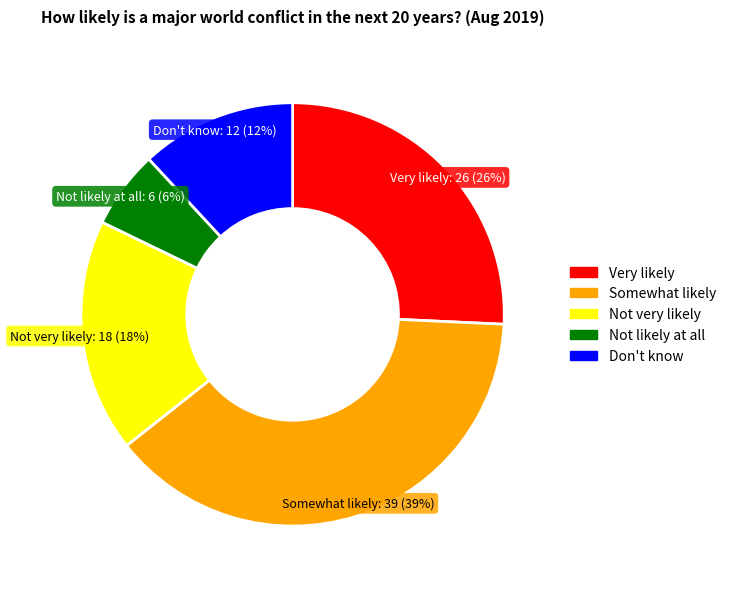

Is there any slice that represents more than half of the pie?

No